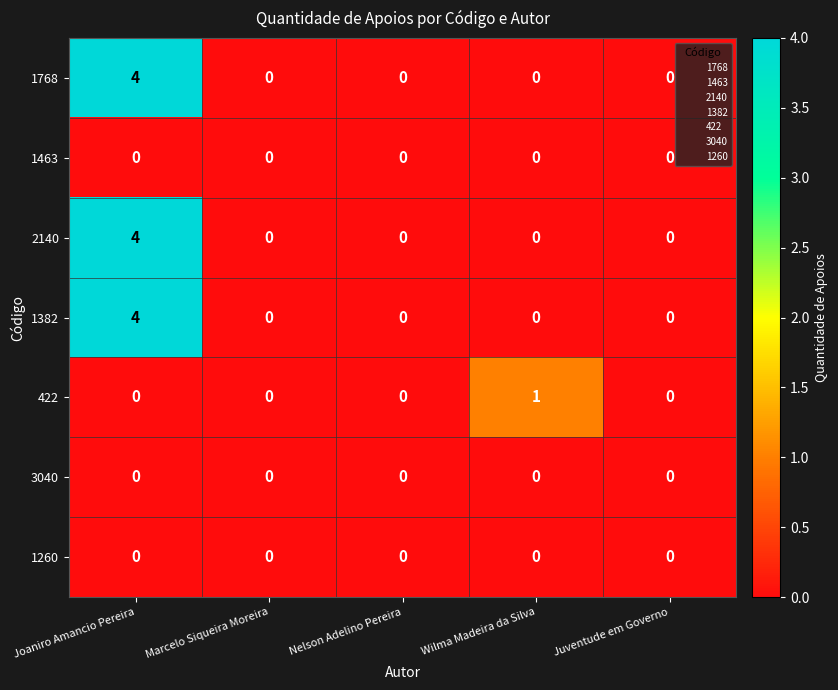

At which category is the sum across all series the highest?

Joaniro Amancio Pereira